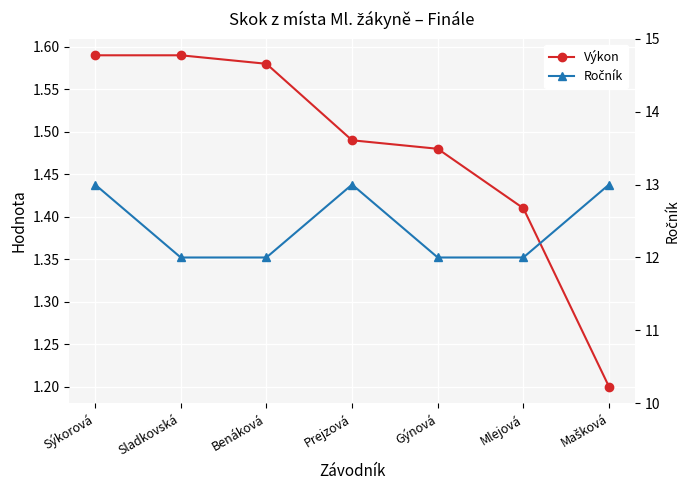

What is the sum of the Ročník values at Sýkorová and Prejzová?

26.0